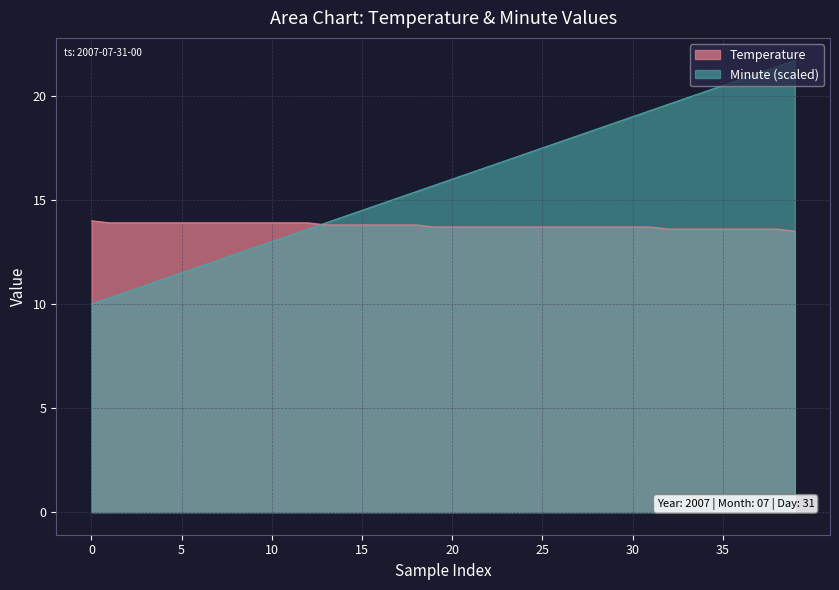

What are all the series names shown in the legend?

Temperature, Minute (scaled)